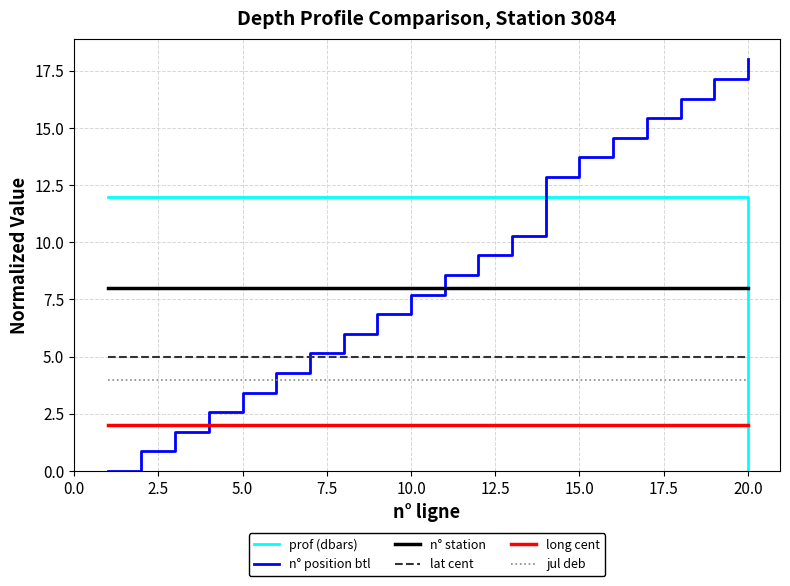

After their last crossing, which series has the higher values: n° station or n° position btl?

n° position btl